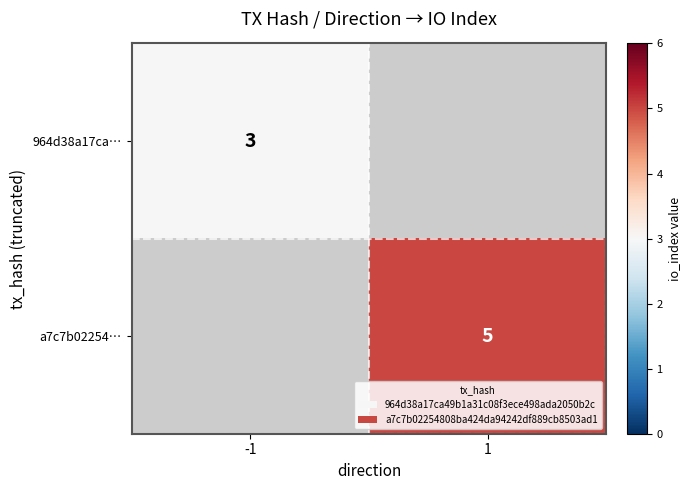

Is the value of 964d38a17ca… at -1 greater than the value of a7c7b02254… at 1?

No